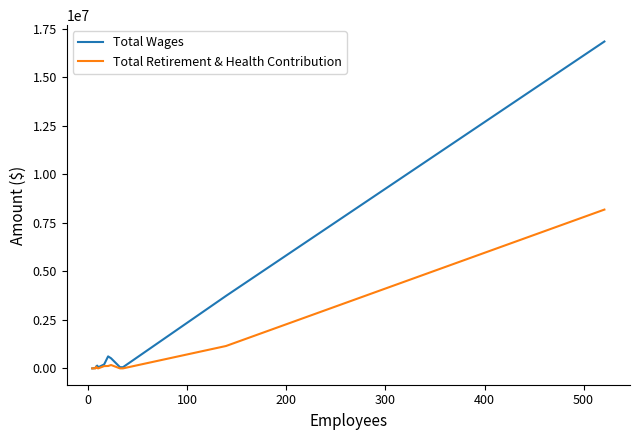

What is the maximum value for Total Retirement & Health Contribution?

8182085